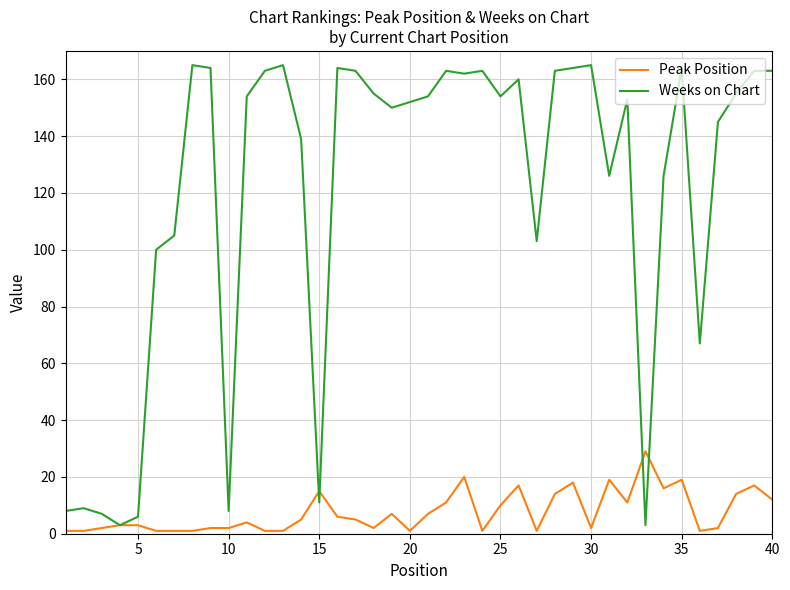

What is the difference between the maximum and minimum values in the Weeks on Chart series?

162